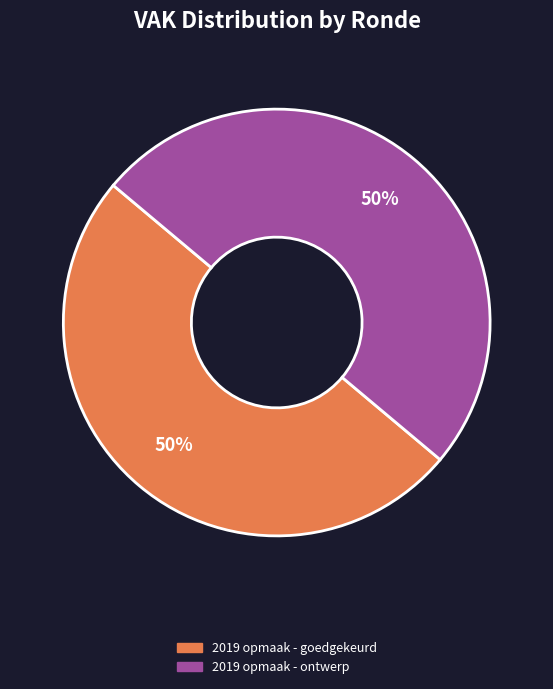

To the nearest percent, what is the average slice percentage?

50%